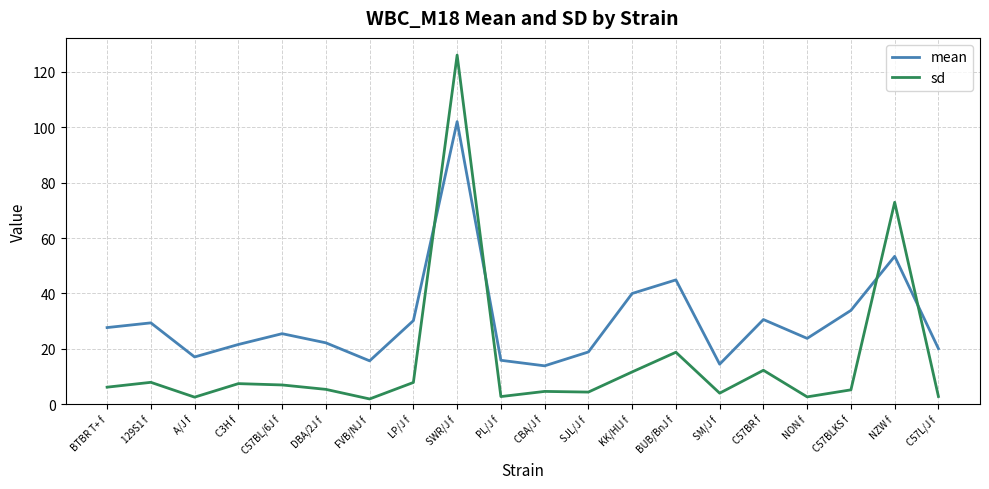

What are all the series names shown in the legend?

mean, sd